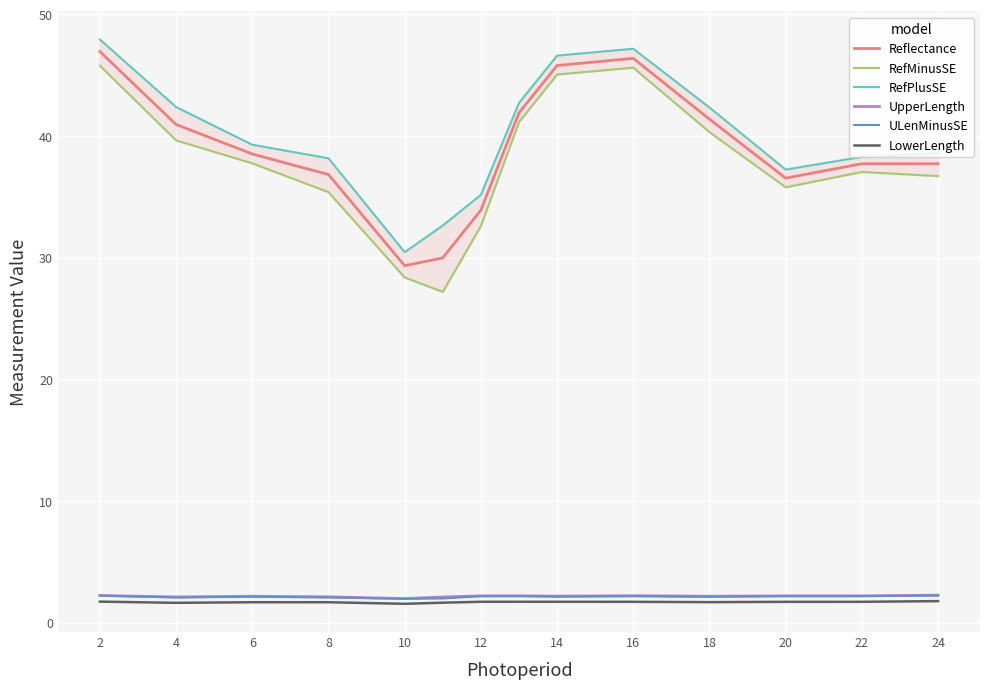

Reading right to left, list all the values displayed in this chart.

Reflectance: 37.7	37.7	36.5	41.4	46.4	45.8	41.9	33.9	30.0	29.3	36.8	38.5	41.0	47.0
RefMinusSE: 36.7	37.1	35.8	40.3	45.6	45.1	41.1	32.6	27.2	28.4	35.4	37.8	39.6	45.8
RefPlusSE: 38.6	38.3	37.2	42.3	47.2	46.6	42.7	35.2	32.7	30.5	38.2	39.3	42.4	47.9
UpperLength: 2.3	2.2	2.2	2.2	2.2	2.2	2.2	2.2	2.1	2.0	2.1	2.2	2.1	2.3
ULenMinusSE: 2.3	2.2	2.2	2.1	2.2	2.2	2.2	2.2	2.0	2.0	2.1	2.1	2.1	2.2
LowerLength: 1.8	1.7	1.7	1.7	1.7	1.7	1.7	1.7	1.7	1.6	1.7	1.7	1.6	1.7